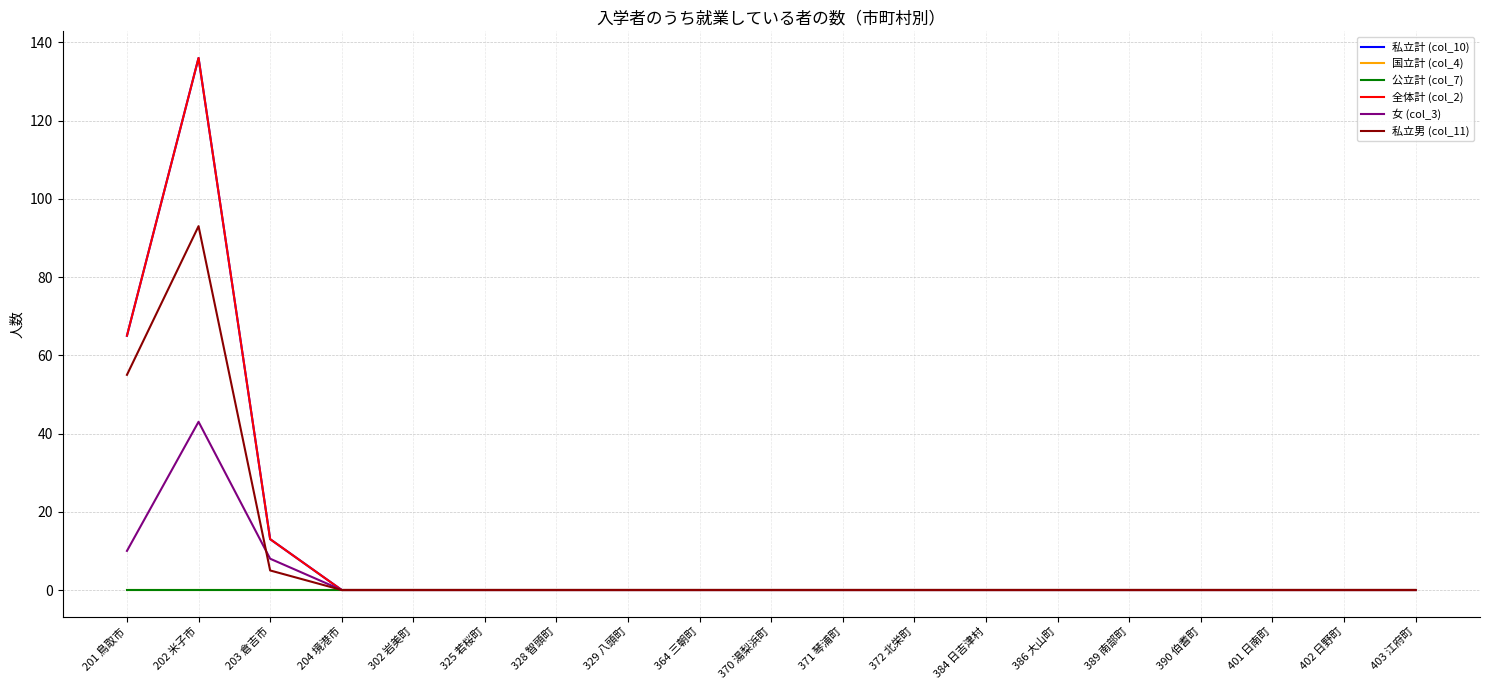

Does the chart have visible grid lines?

Yes